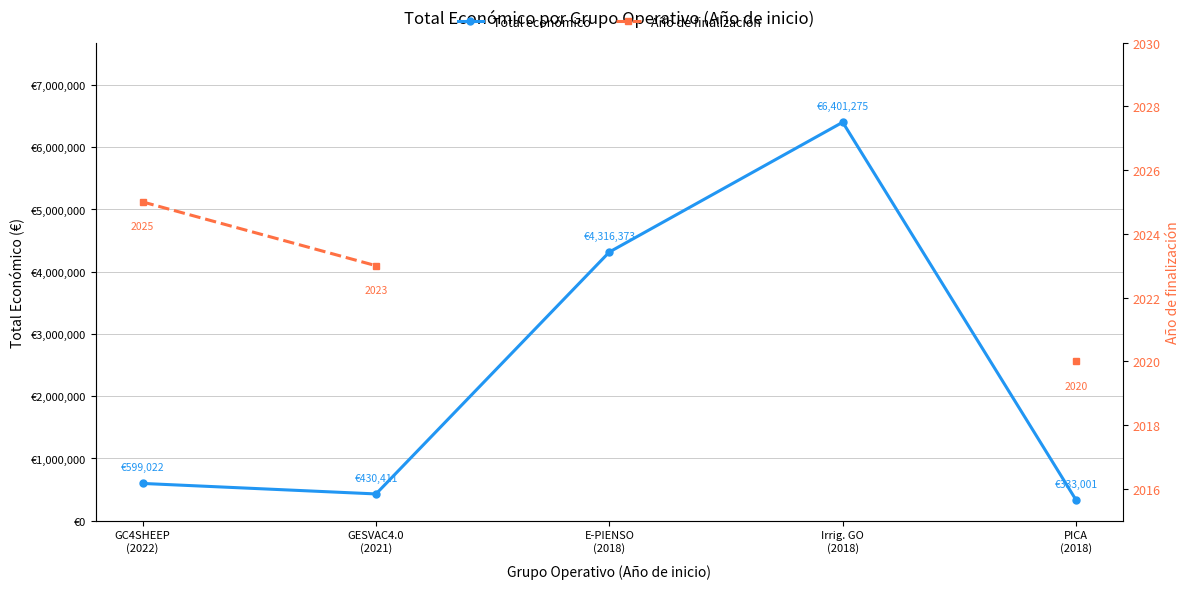

List the labels in order of Total económico value, largest first.

Irrig. GO
(2018), E-PIENSO
(2018), GC4SHEEP
(2022), GESVAC4.0
(2021), PICA
(2018)